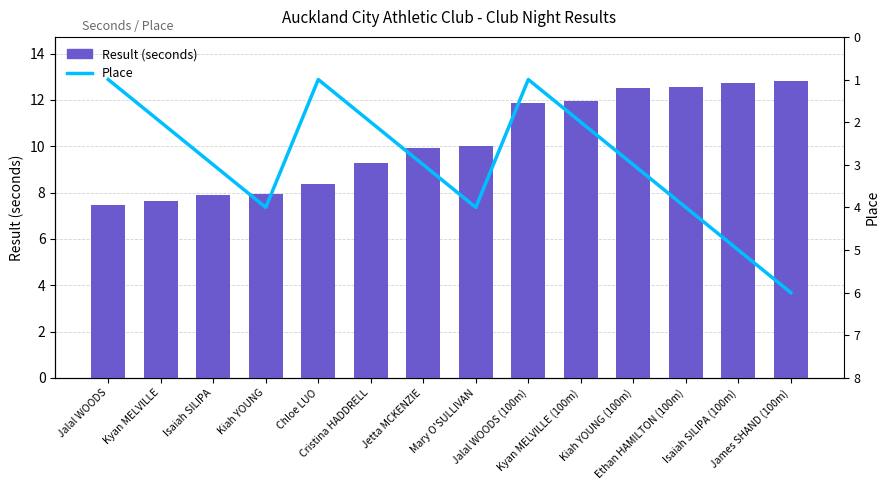

What is the difference between the maximum and second lowest values in the Place series?

5.0